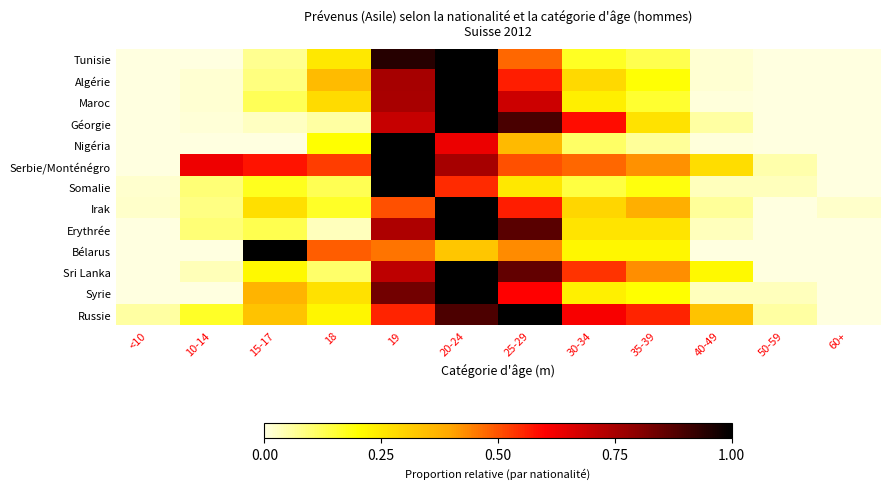

Reading right to left, what are all the values shown in this chart?

Tunisie: 60+=0.0	50-59=0.0	40-49=0.0	35-39=0.1	30-34=0.2	25-29=0.5	20-24=1.0	19=0.9	18=0.3	15-17=0.1	10-14=0.0	<10=0.0
Algérie: 60+=0.0	50-59=0.0	40-49=0.0	35-39=0.2	30-34=0.3	25-29=0.6	20-24=1.0	19=0.8	18=0.3	15-17=0.1	10-14=0.0	<10=0.0
Maroc: 60+=0.0	50-59=0.0	40-49=0.0	35-39=0.2	30-34=0.2	25-29=0.7	20-24=1.0	19=0.7	18=0.3	15-17=0.1	10-14=0.0	<10=0.0
Géorgie: 60+=0.0	50-59=0.0	40-49=0.1	35-39=0.3	30-34=0.6	25-29=0.9	20-24=1.0	19=0.7	18=0.1	15-17=0.0	10-14=0.0	<10=0.0
Nigéria: 60+=0.0	50-59=0.0	40-49=0.0	35-39=0.1	30-34=0.1	25-29=0.4	20-24=0.6	19=1.0	18=0.2	15-17=0.0	10-14=0.0	<10=0.0
Serbie/Monténégro: 60+=0.0	50-59=0.1	40-49=0.3	35-39=0.4	30-34=0.5	25-29=0.5	20-24=0.8	19=1.0	18=0.5	15-17=0.6	10-14=0.6	<10=0.0
Somalie: 60+=0.0	50-59=0.0	40-49=0.0	35-39=0.2	30-34=0.1	25-29=0.2	20-24=0.5	19=1.0	18=0.1	15-17=0.2	10-14=0.1	<10=0.0
Irak: 60+=0.0	50-59=0.0	40-49=0.1	35-39=0.4	30-34=0.3	25-29=0.6	20-24=1.0	19=0.5	18=0.2	15-17=0.3	10-14=0.1	<10=0.0
Erythrée: 60+=0.0	50-59=0.0	40-49=0.0	35-39=0.3	30-34=0.3	25-29=0.9	20-24=1.0	19=0.7	18=0.0	15-17=0.1	10-14=0.1	<10=0.0
Bélarus: 60+=0.0	50-59=0.0	40-49=0.0	35-39=0.2	30-34=0.2	25-29=0.4	20-24=0.3	19=0.5	18=0.5	15-17=1.0	10-14=0.0	<10=0.0
Sri Lanka: 60+=0.0	50-59=0.0	40-49=0.2	35-39=0.4	30-34=0.5	25-29=0.9	20-24=1.0	19=0.7	18=0.1	15-17=0.2	10-14=0.0	<10=0.0
Syrie: 60+=0.0	50-59=0.0	40-49=0.0	35-39=0.2	30-34=0.2	25-29=0.6	20-24=1.0	19=0.8	18=0.3	15-17=0.4	10-14=0.0	<10=0.0
Russie: 60+=0.0	50-59=0.1	40-49=0.3	35-39=0.6	30-34=0.6	25-29=1.0	20-24=0.9	19=0.6	18=0.2	15-17=0.3	10-14=0.2	<10=0.1